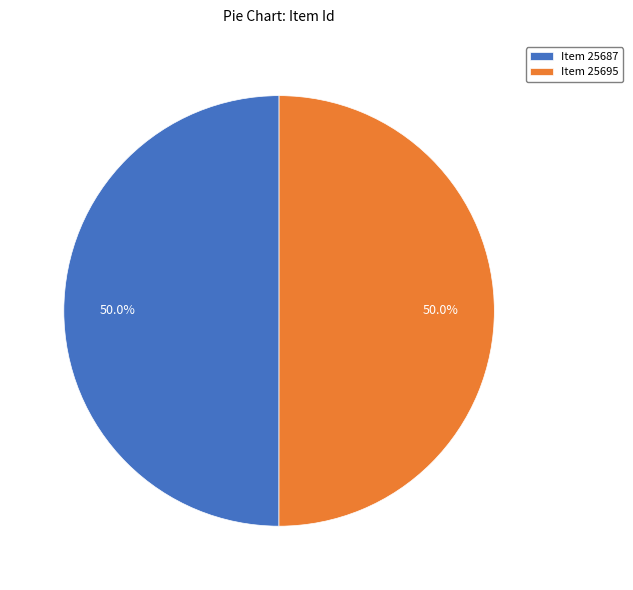

To the nearest percent, what percentage of the pie is Item 25687?

50%